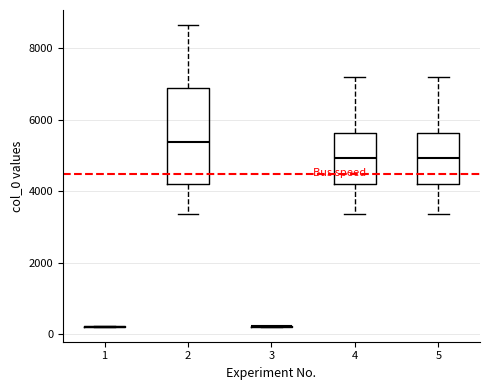

Reading left to right, transcribe this box plot: for each box, give where its median line is, the range the box spans, and where its two whiskers end, as read against the y-axis. The values are not printed on the chart, so give them approximately, as read against the axis.

1: box collapsed to a line at 200, whiskers 200 to 200
2: median 5400, box 4200 to 6800, whiskers 3400 to 8600
3: box collapsed to a line at 200, whiskers 200 to 200
4: median 5000, box 4200 to 5600, whiskers 3400 to 7200
5: median 5000, box 4200 to 5600, whiskers 3400 to 7200